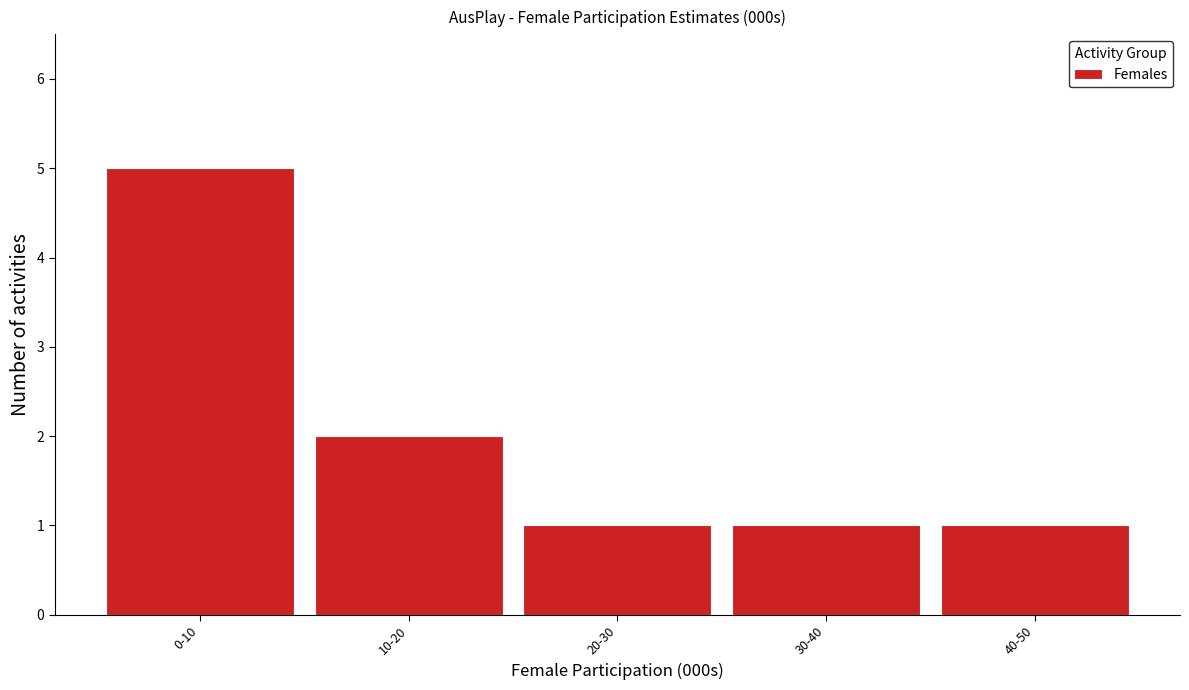

Reading left to right, what are all the values shown in this chart?

0-10=5	10-20=2	20-30=1	30-40=1	40-50=1